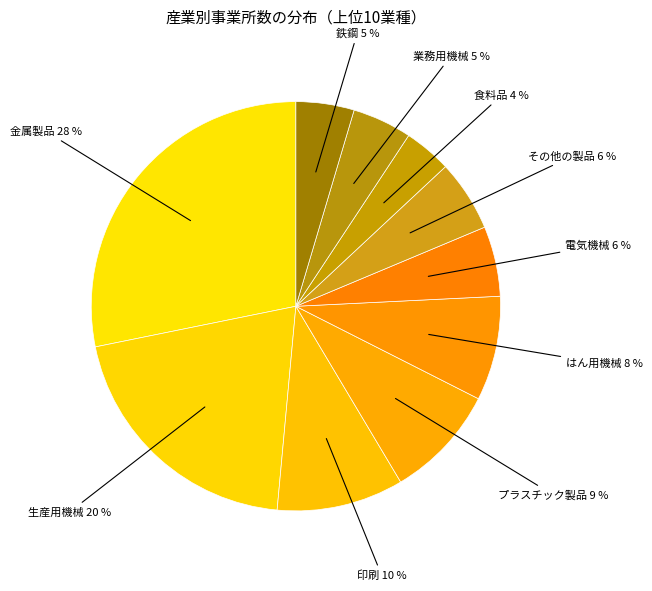

How many slices are in this pie chart?

10